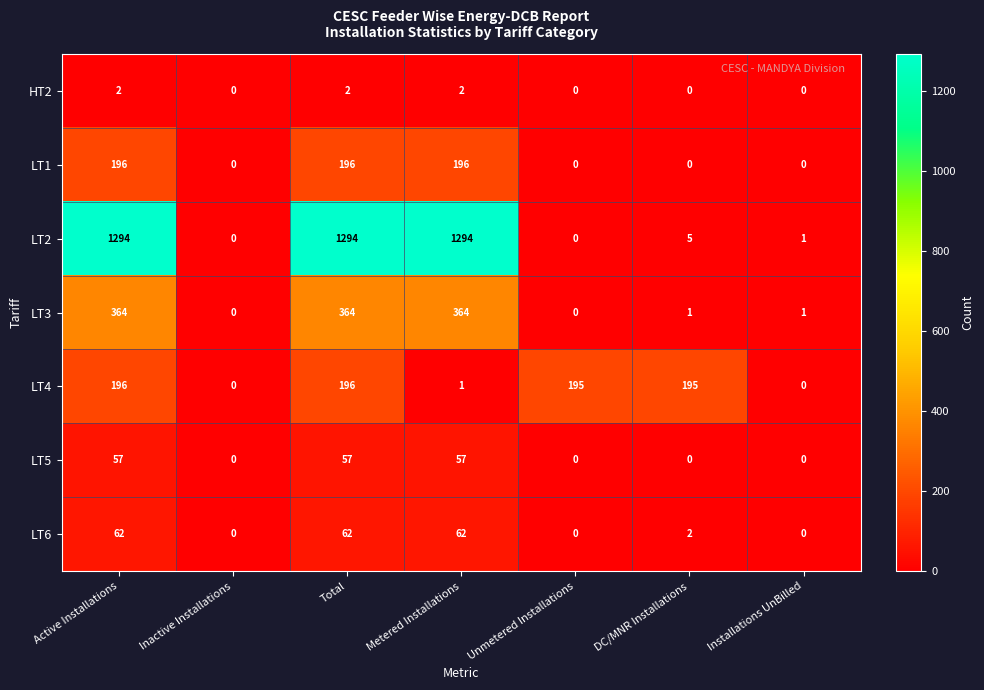

What is the highest value of the LT2 series?

1294